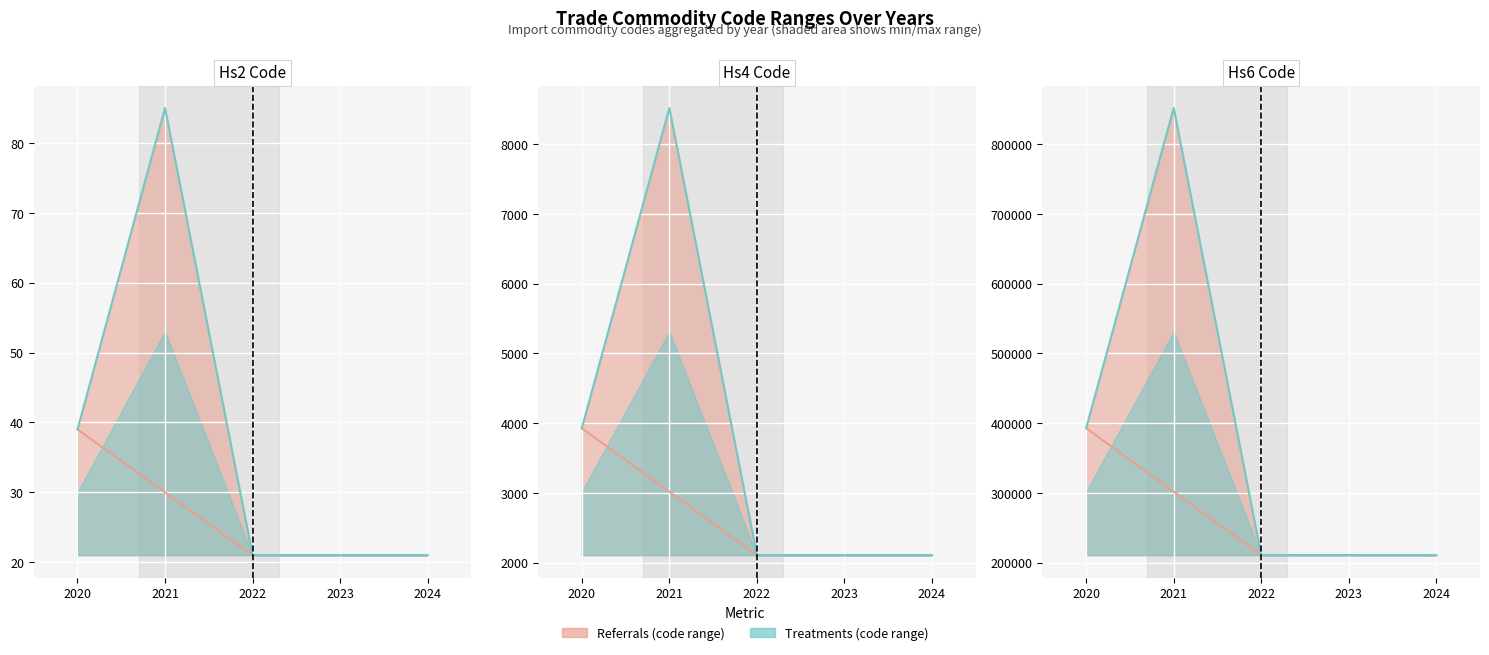

What is the maximum value shown in the chart?

851762